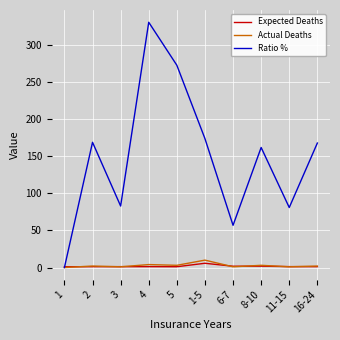

The Actual Deaths series shows 2.0 at 16-24. True or false?

True